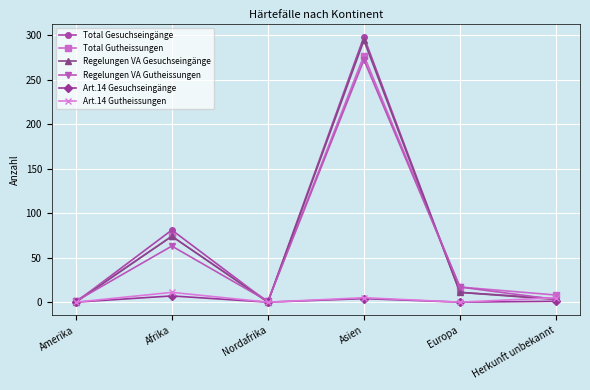

What is the sum of the Total Gutheissungen values at Asien and Herkunft unbekannt?

285